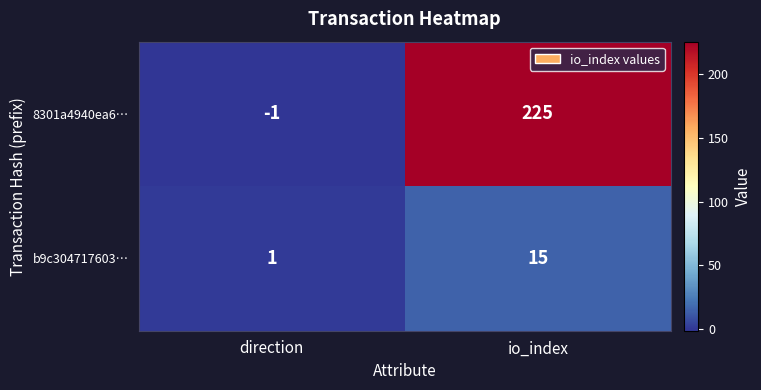

How many data points does each series have?

2